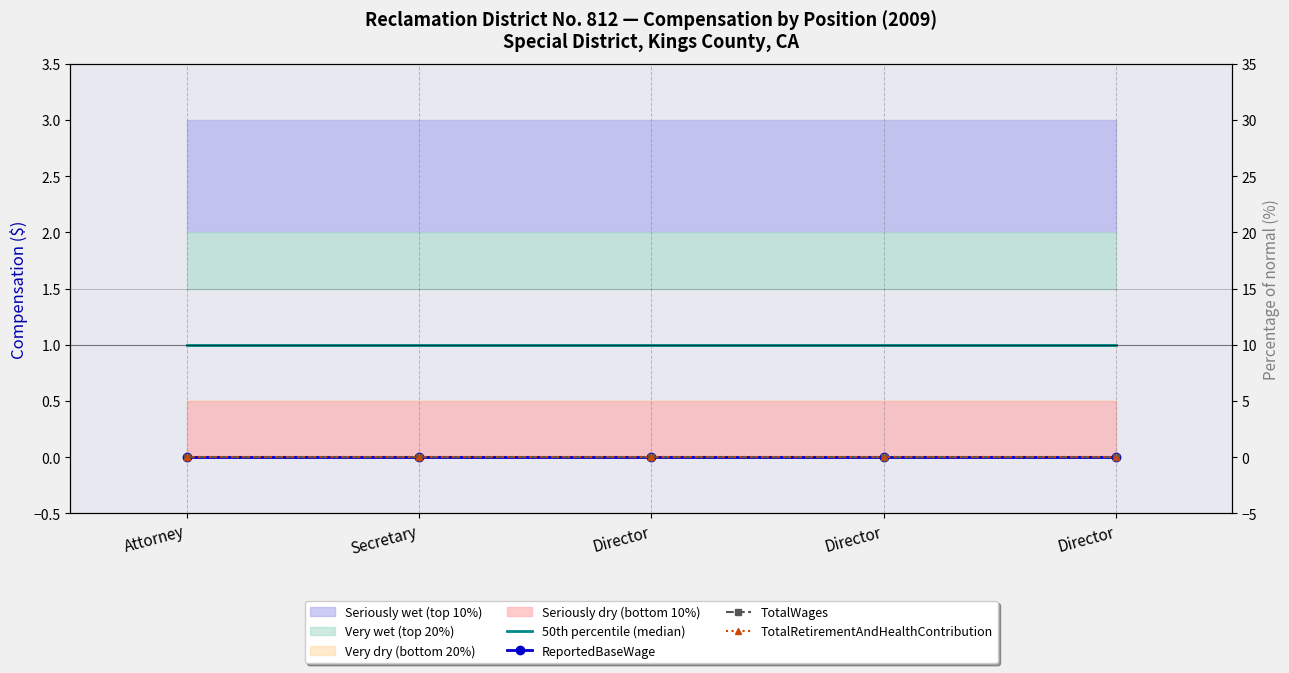

Which series changed the most between Director and Director?

50th percentile (median)